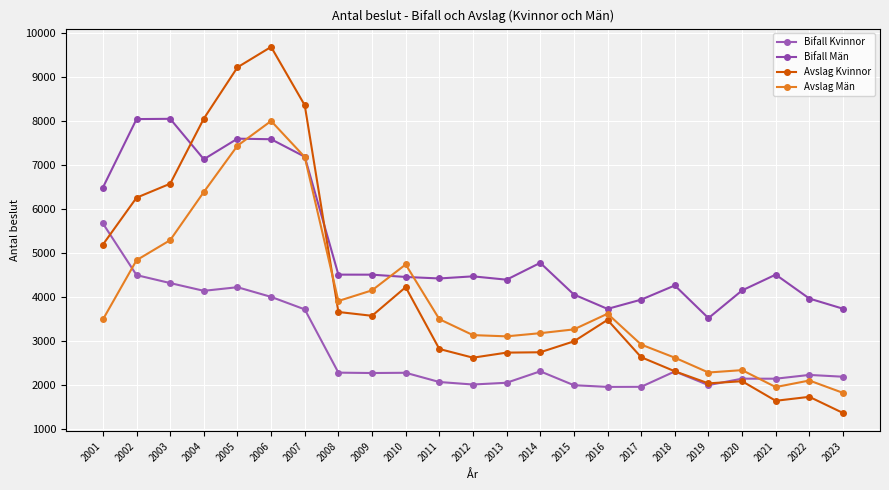

The value of Avslag Män at 2017 is 5149. True or false?

False